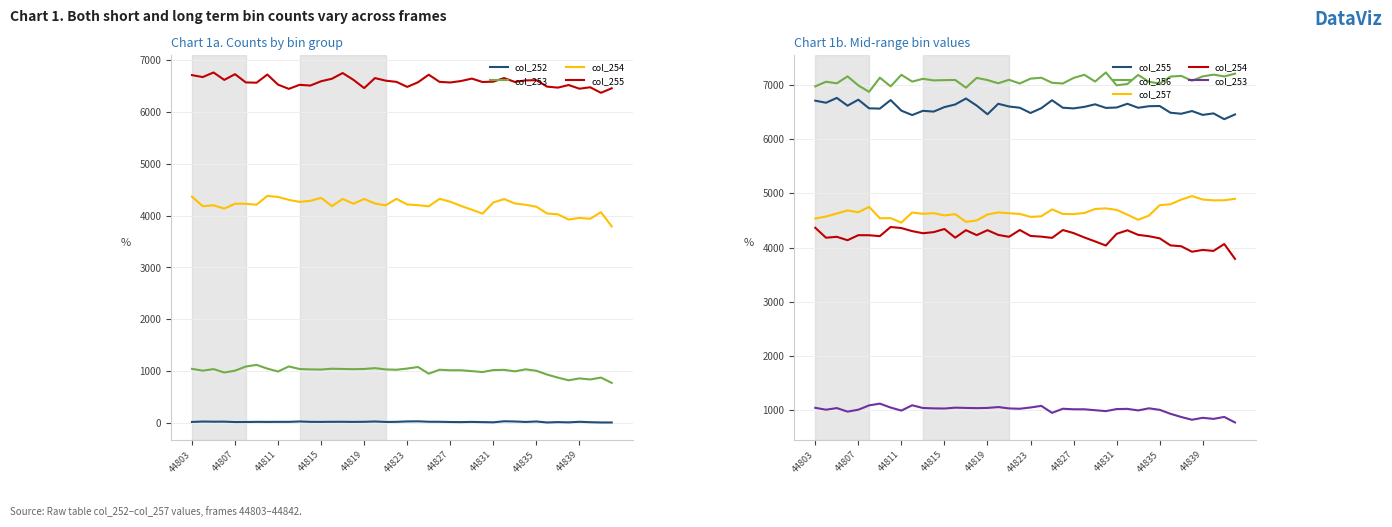

How many data points in col_256 are above 7087?

19